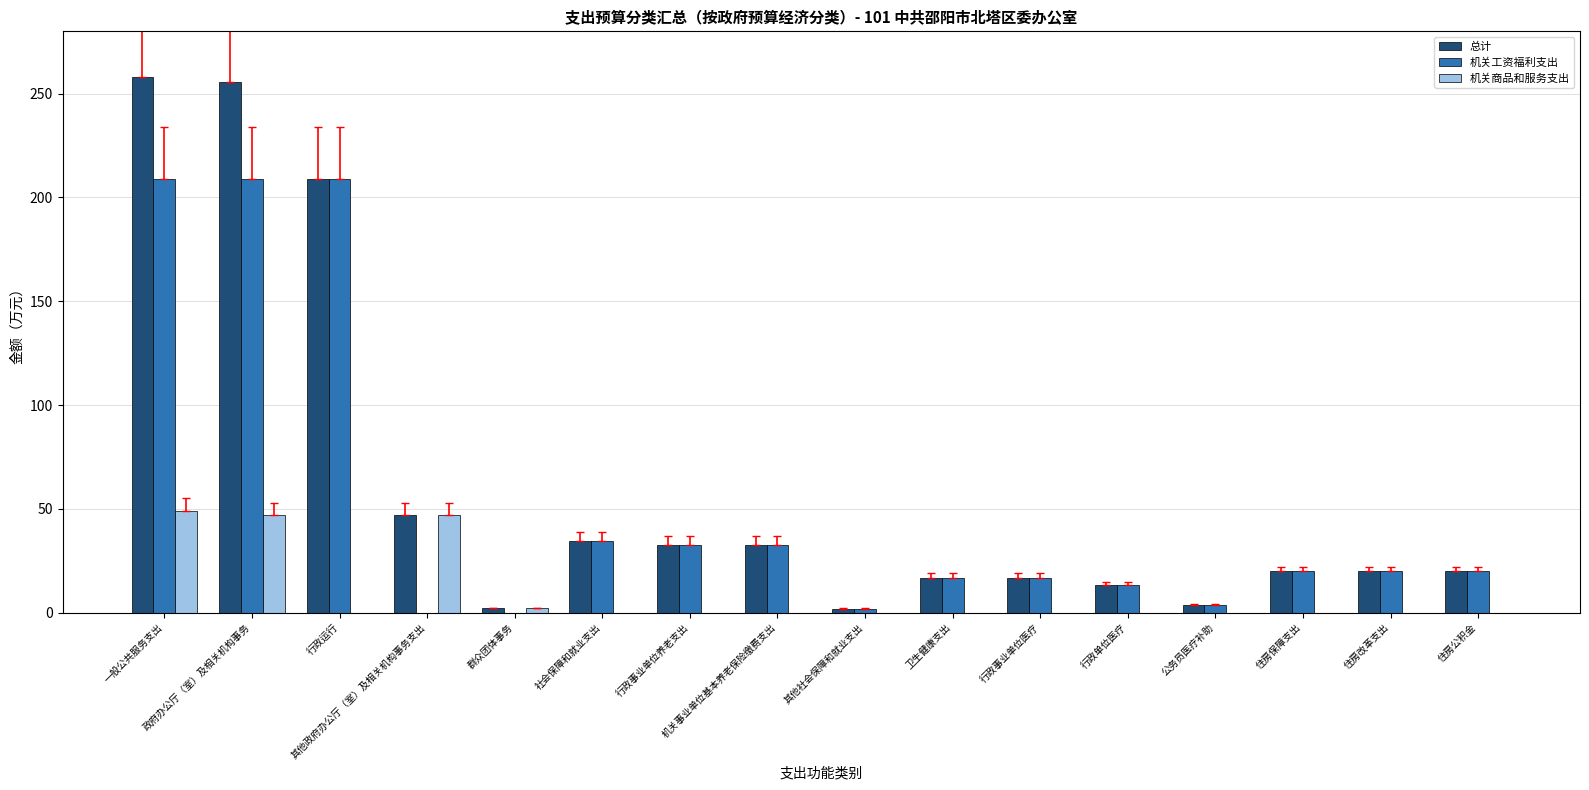

What is the greatest value displayed?

257.8